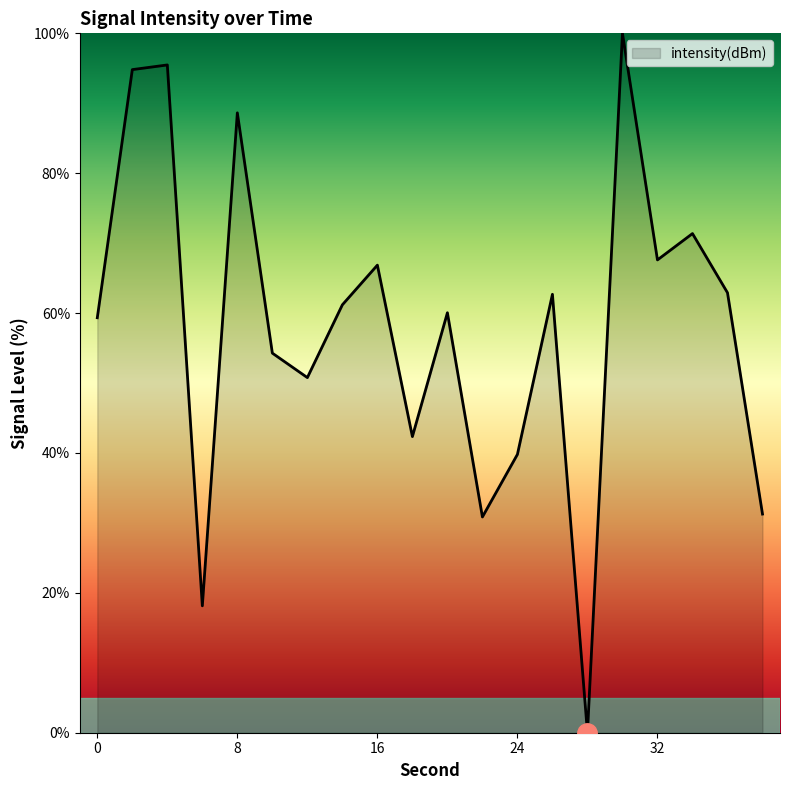

What is the greatest value displayed?

100.0